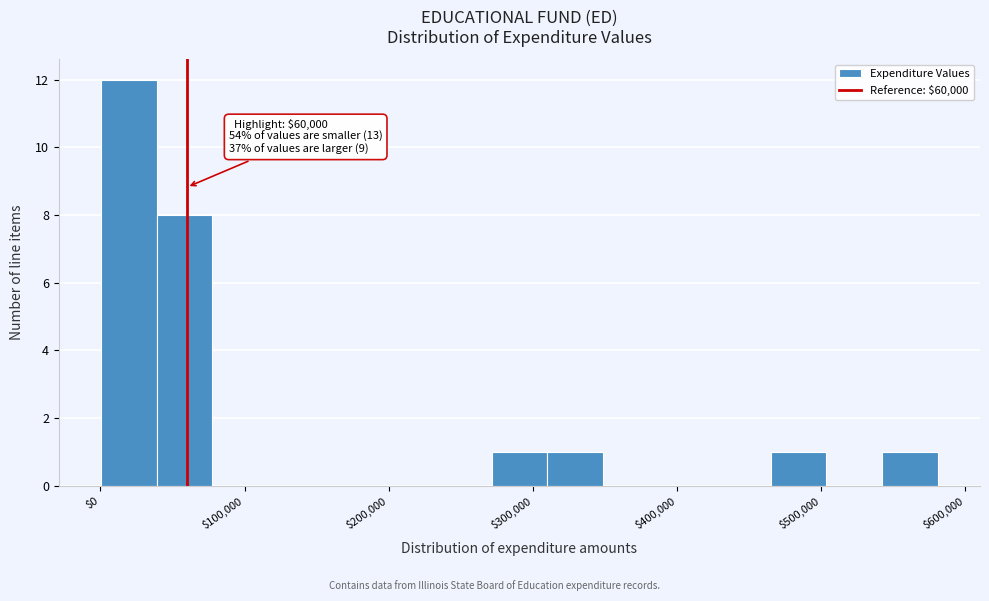

Read against the x-axis, roughly where is the centre of the tallest bar?

20000